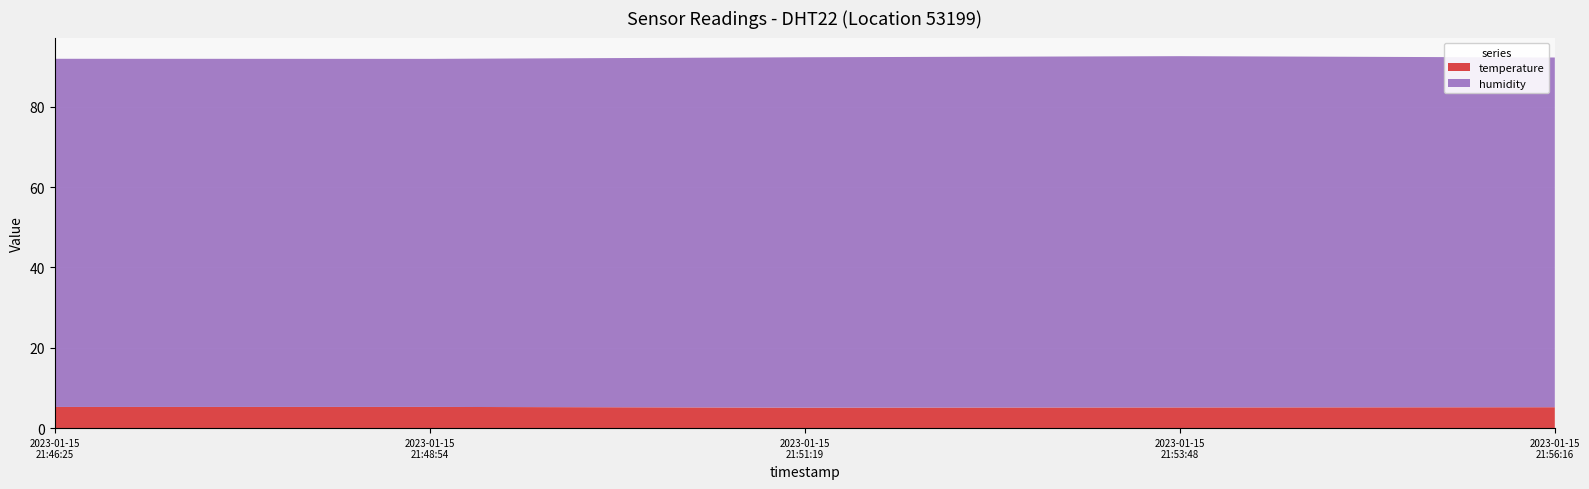

Reading right to left, what are all the values shown in this chart?

temperature: 2023-01-15T21:56:16=5.2	2023-01-15T21:53:48=5.2	2023-01-15T21:51:19=5.1	2023-01-15T21:48:54=5.3	2023-01-15T21:46:25=5.3
humidity: 2023-01-15T21:56:16=87.0	2023-01-15T21:53:48=87.4	2023-01-15T21:51:19=87.2	2023-01-15T21:48:54=86.6	2023-01-15T21:46:25=86.6